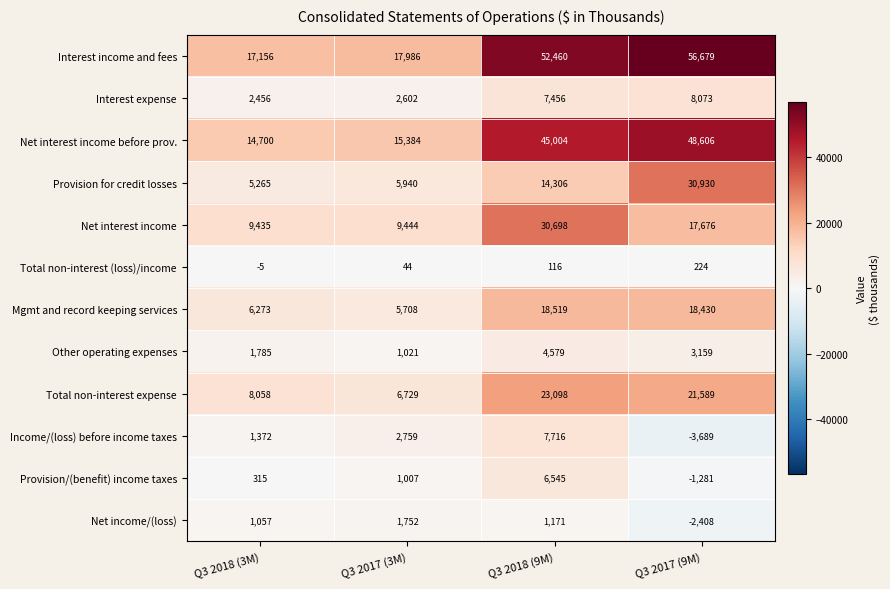

At which category is the sum across all series the highest?

Q3 2018 (9M)